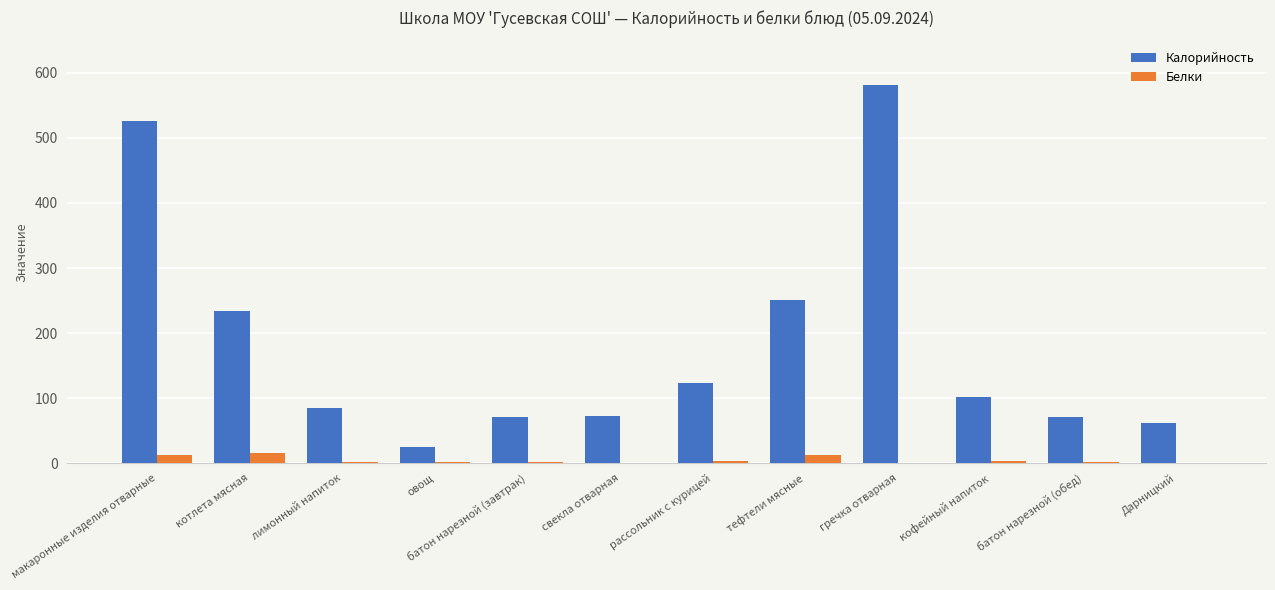

What is the total value across all series at лимонный напиток?

85.8